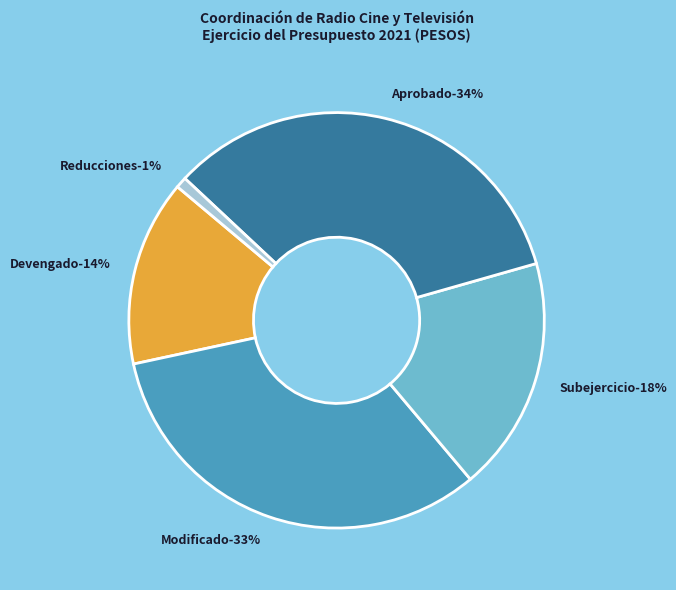

Is Devengado the majority of the pie?

No